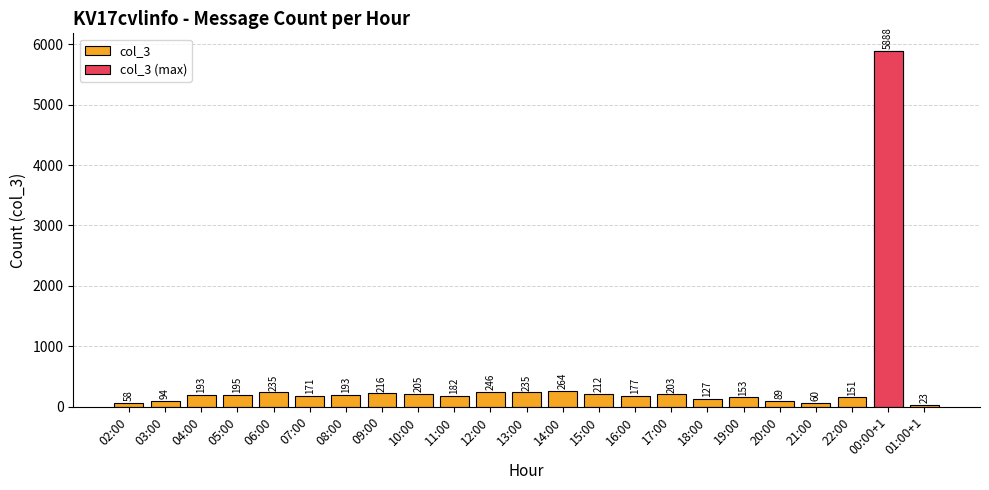

Rank the categories by value from highest to lowest.

00:00+1, 14:00, 12:00, 06:00, 13:00, 09:00, 15:00, 10:00, 17:00, 05:00, 04:00, 08:00, 11:00, 16:00, 07:00, 19:00, 22:00, 18:00, 03:00, 20:00, 21:00, 02:00, 01:00+1